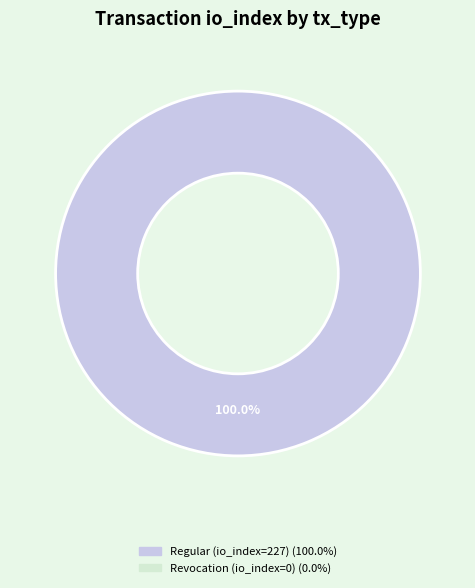

Is there a majority slice in this chart?

Yes